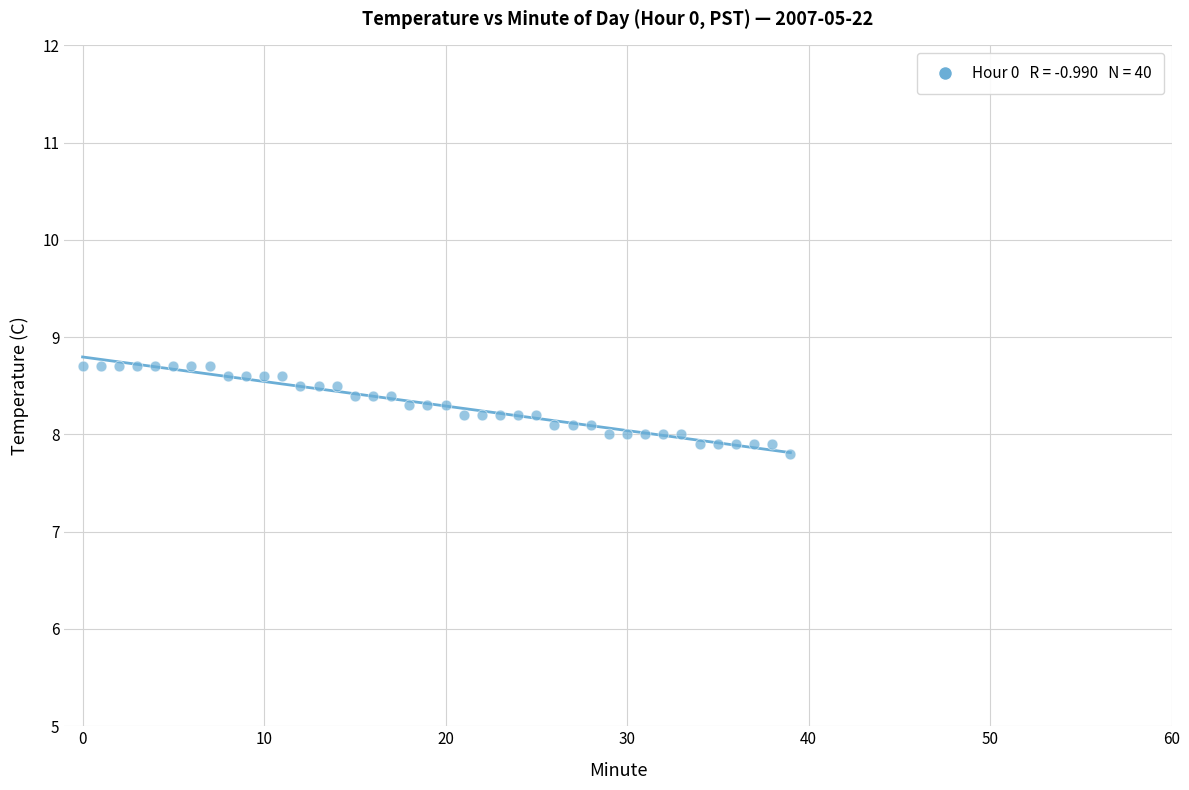

What is the range of Y values (max minus min)?

0.9